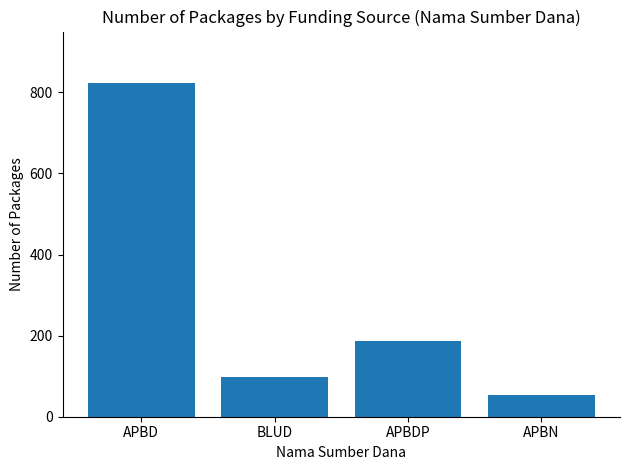

What is the label of the 4th bar from the left?

APBN